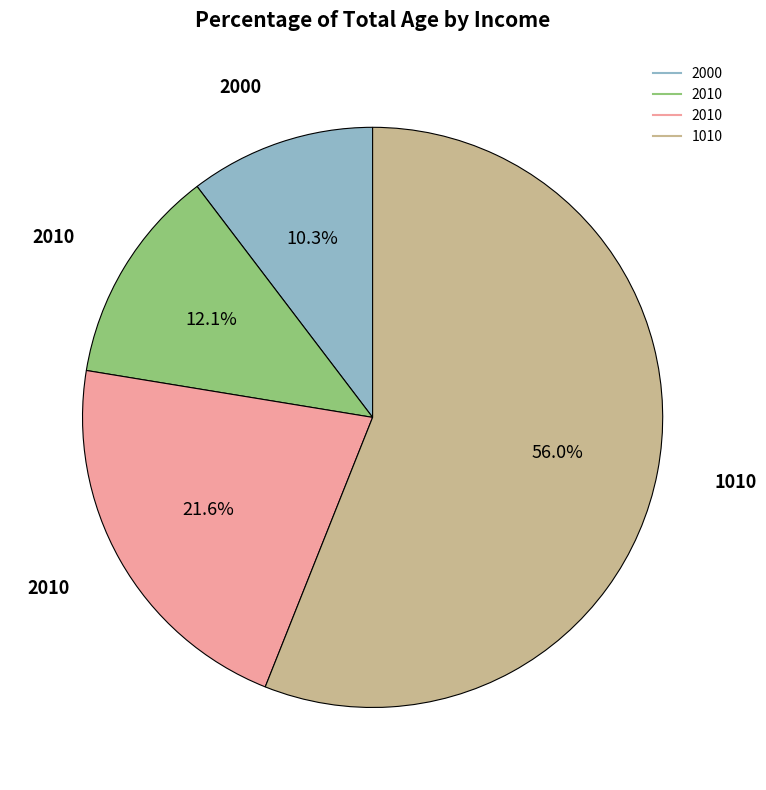

Is there a majority slice in this chart?

Yes